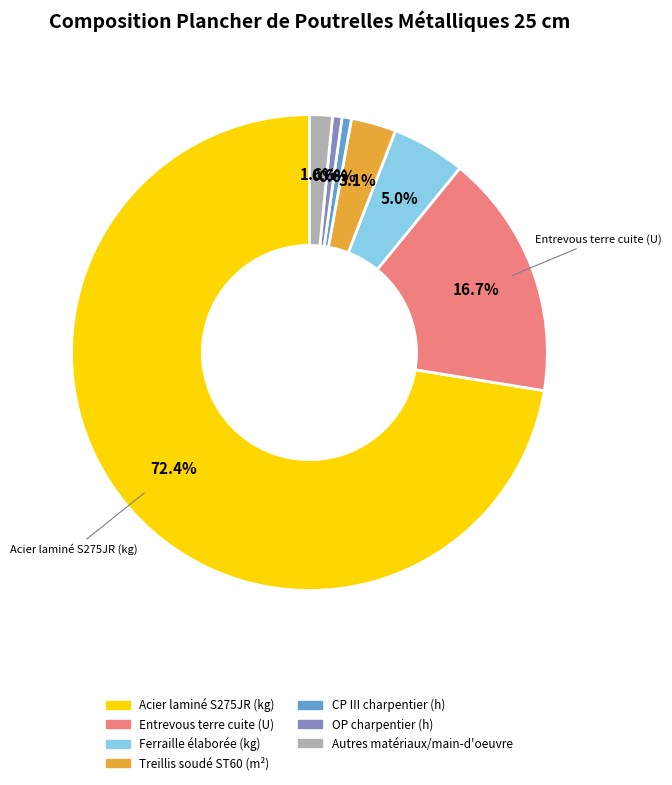

Is there a majority slice in this chart?

Yes